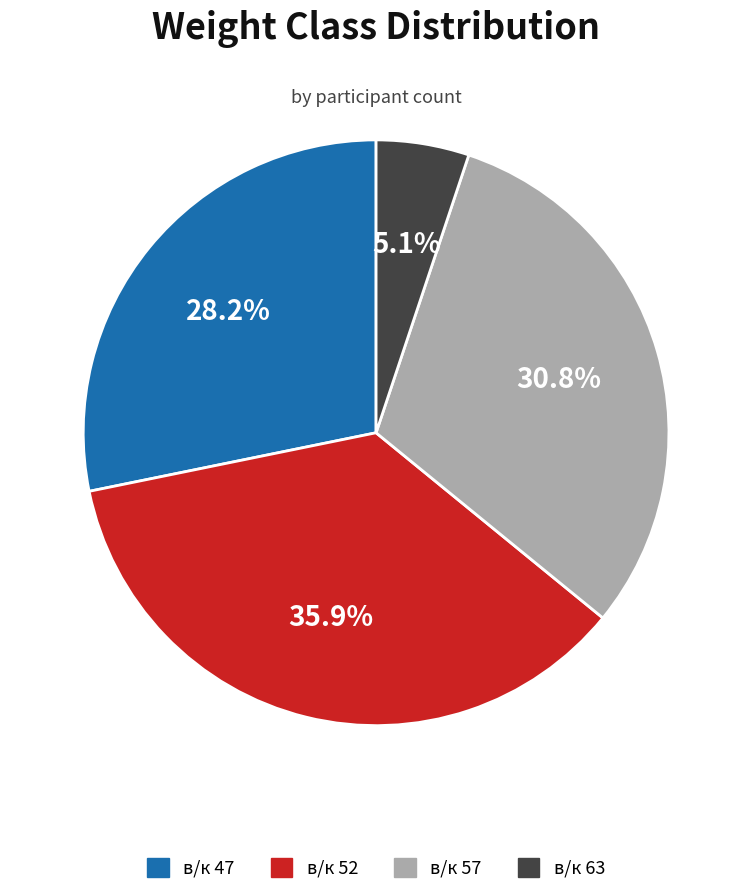

What is the smallest slice in the pie chart?

в/к 63